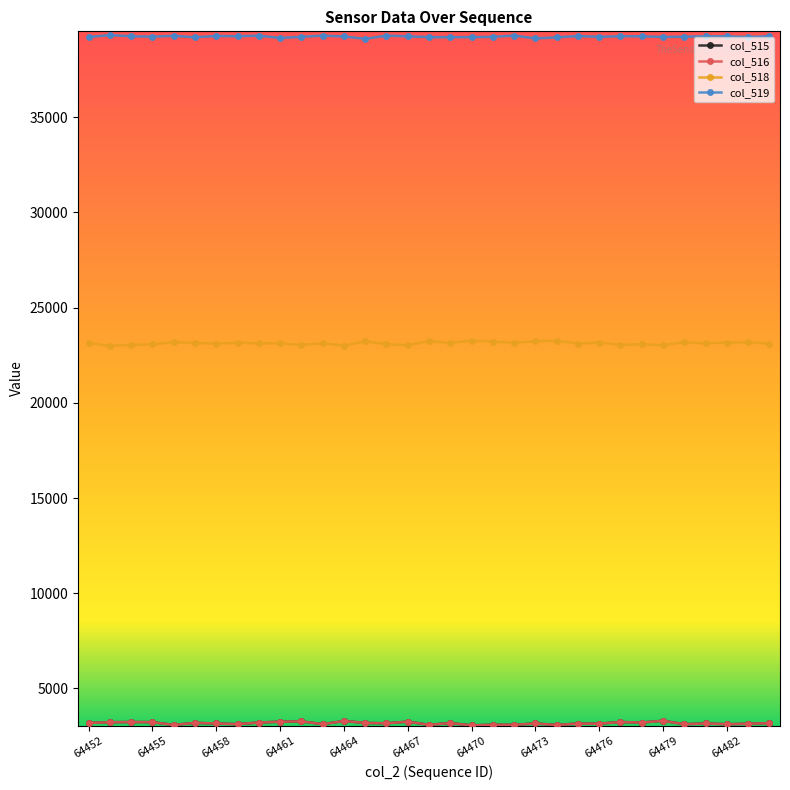

What is the highest value of the col_519 series?

39317